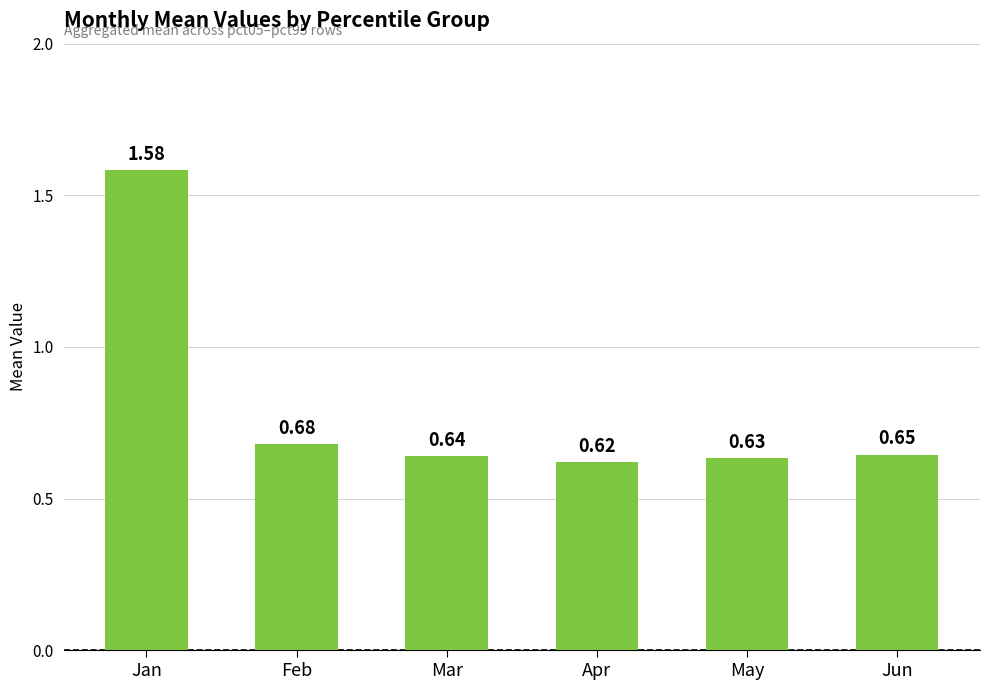

Where is the data nearest to the value 1?

Feb